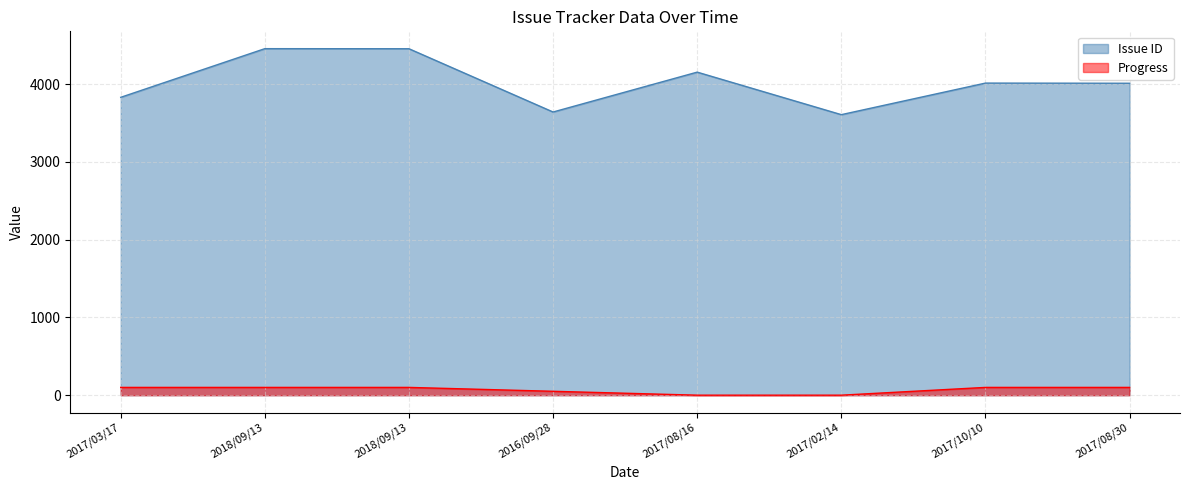

Is it true that Issue ID equals 3609 at 2017/02/14?

True